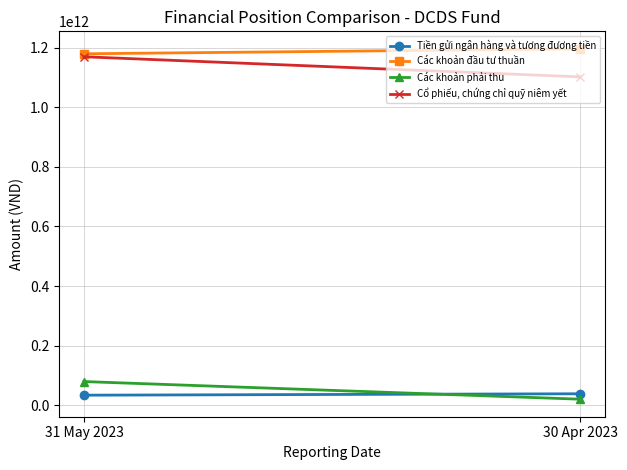

How many Các khoản phải thu values are between 20269204178 and 79476468286?

2